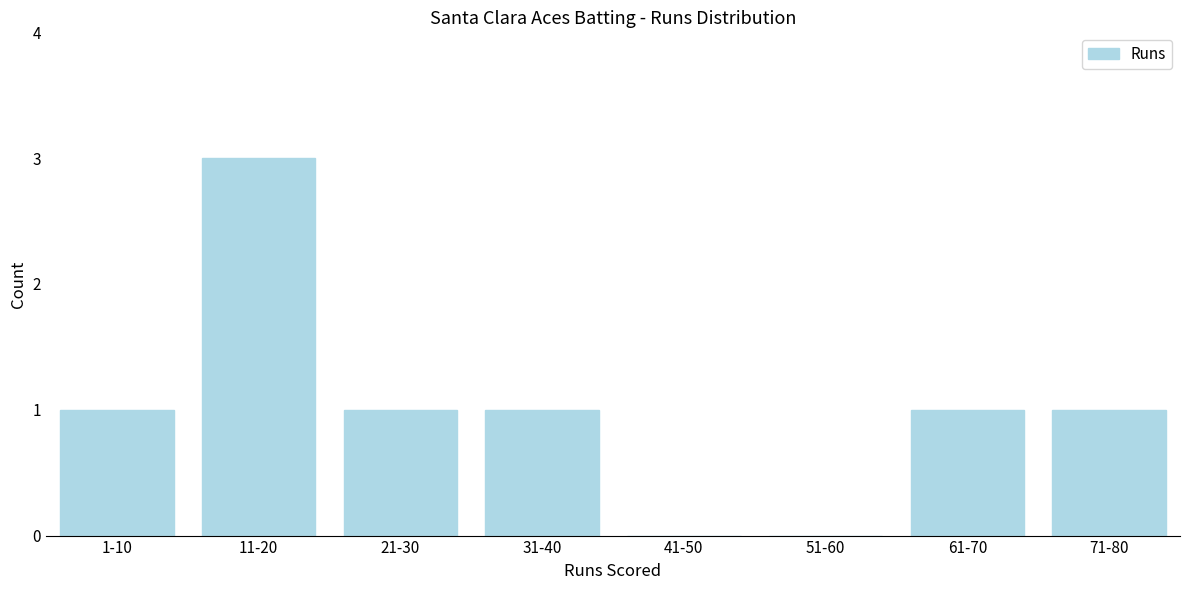

Reading left to right, extract all data points from this chart.

1-10=1	11-20=3	21-30=1	31-40=1	41-50=0	51-60=0	61-70=1	71-80=1